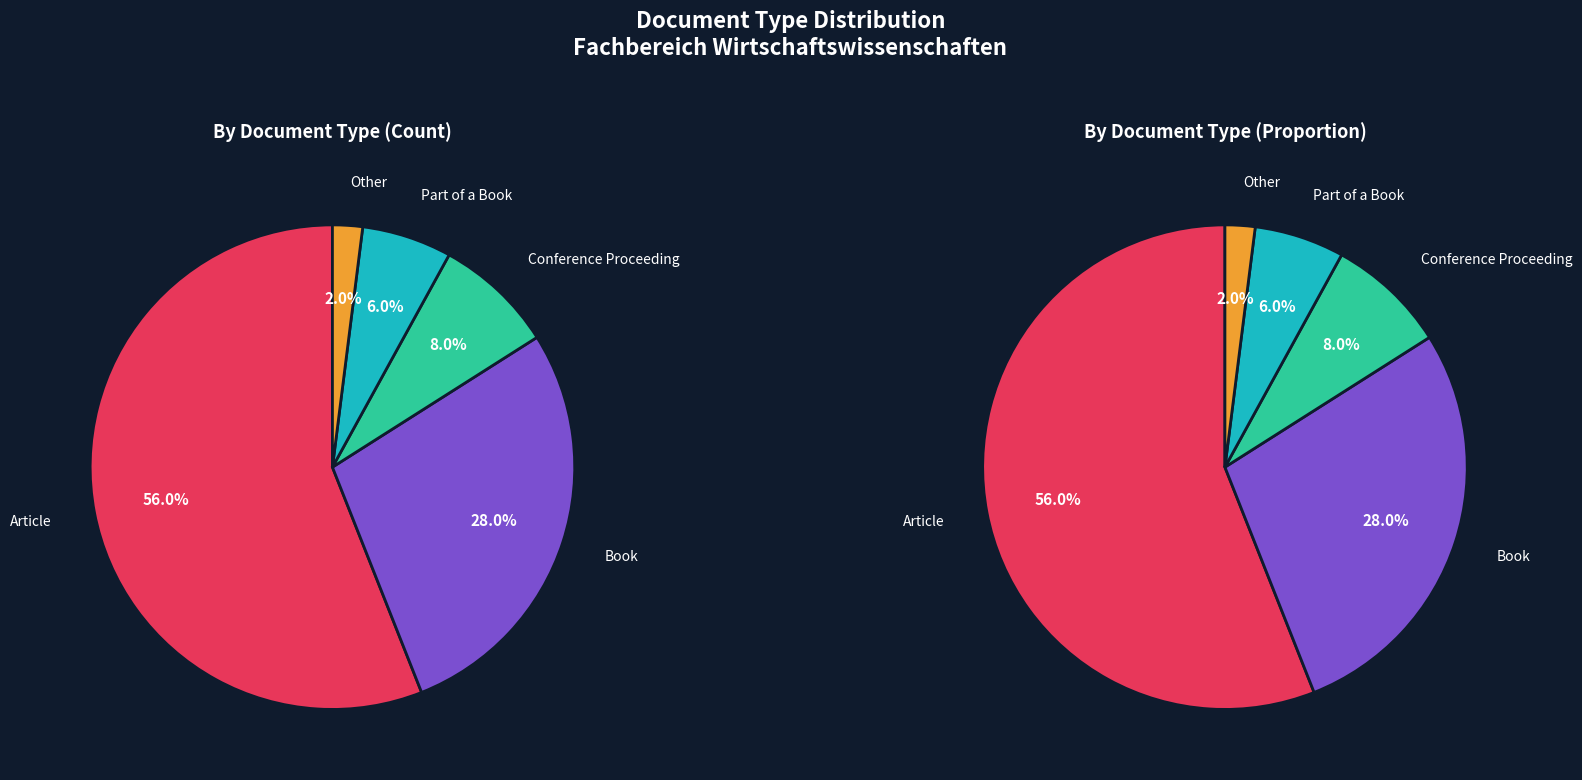

How much of the chart is everything except Part of a Book?

94.0%